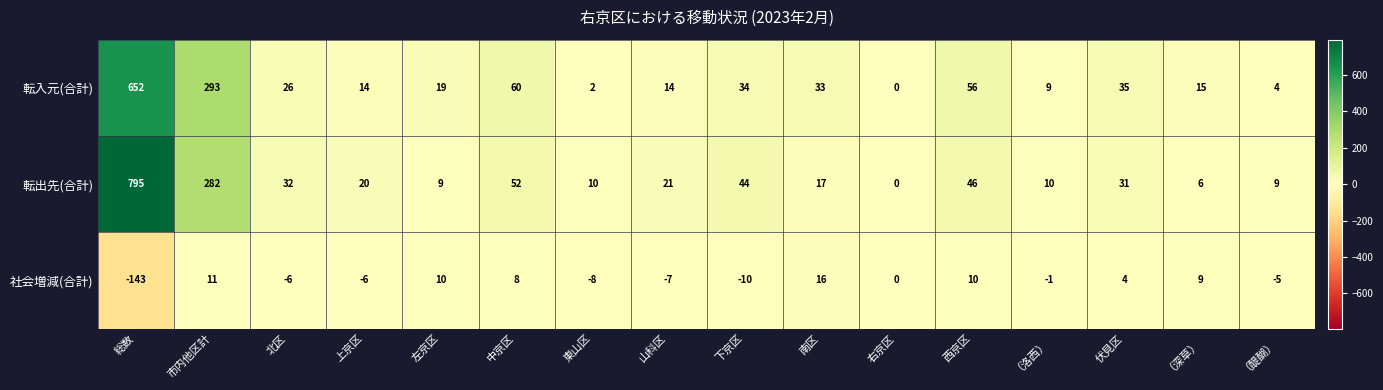

Count the number of categories in the chart.

16